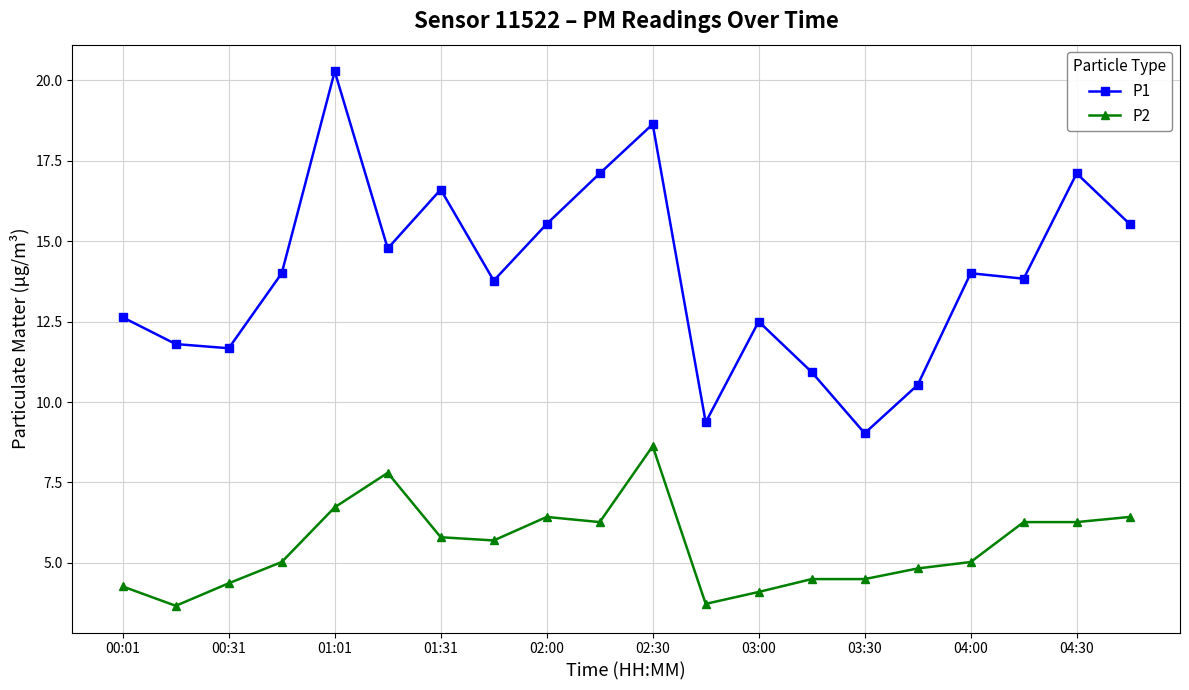

True or false: P2 has more than 1 interior local peaks.

True